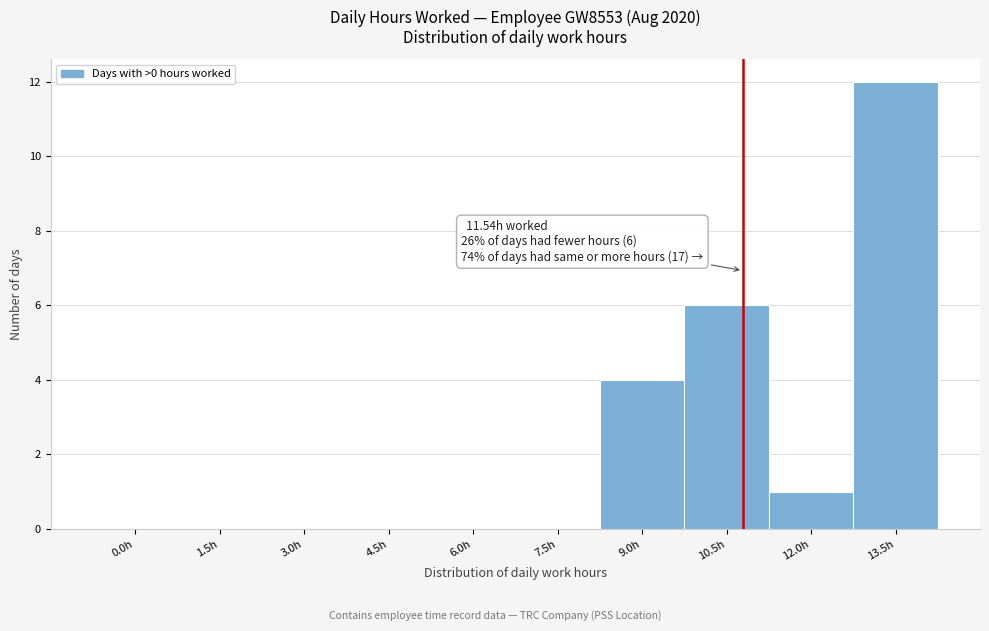

Reading left to right, what are all the values shown in this chart?

0.0h=0	1.5h=0	3.0h=0	4.5h=0	6.0h=0	7.5h=0	9.0h=4	10.5h=6	12.0h=1	13.5h=12